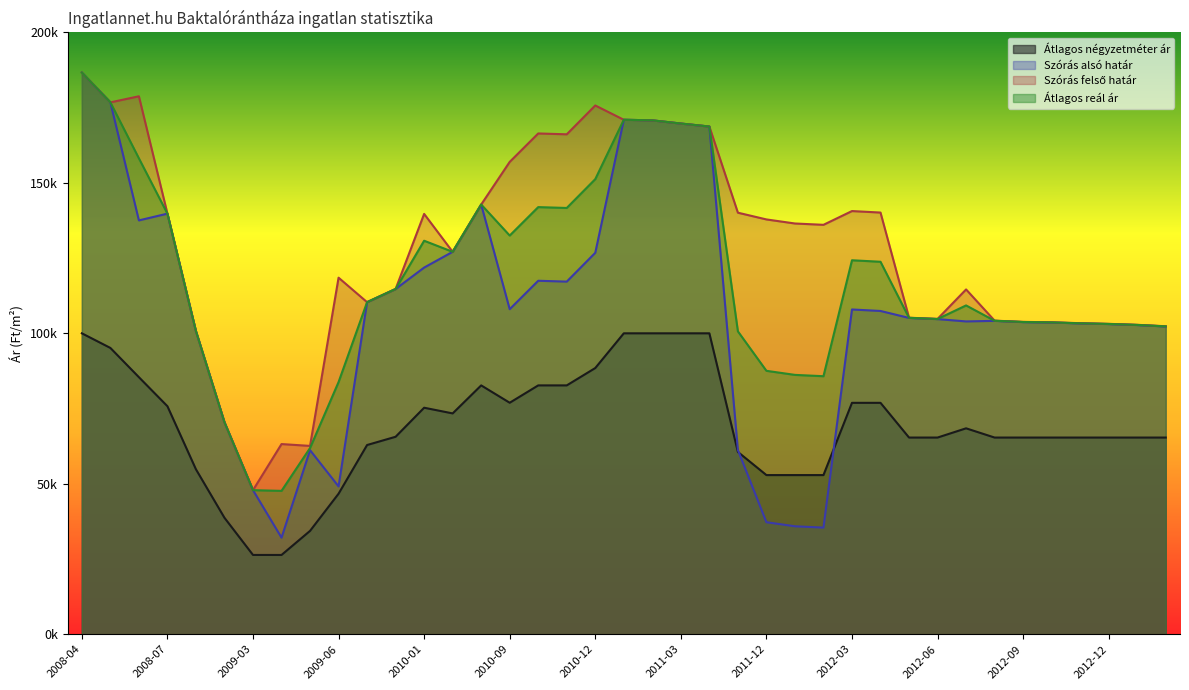

How many interior local peaks does the Átlagos négyzetméter ár series have?

3